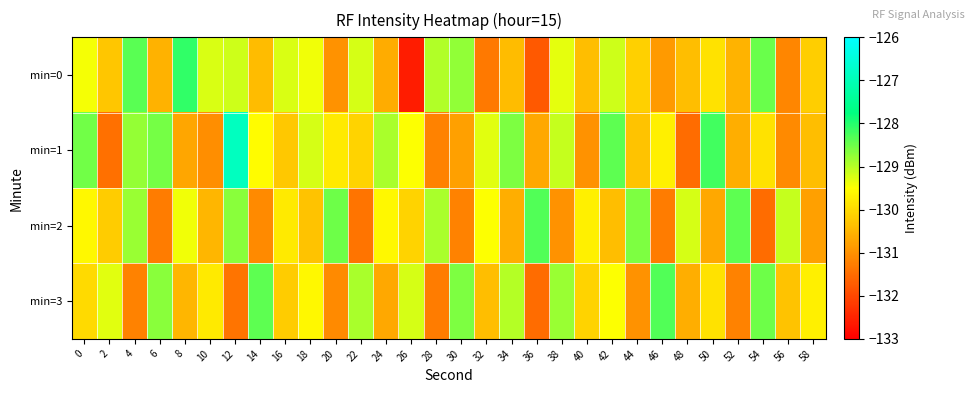

Count the number of data series in this chart.

4